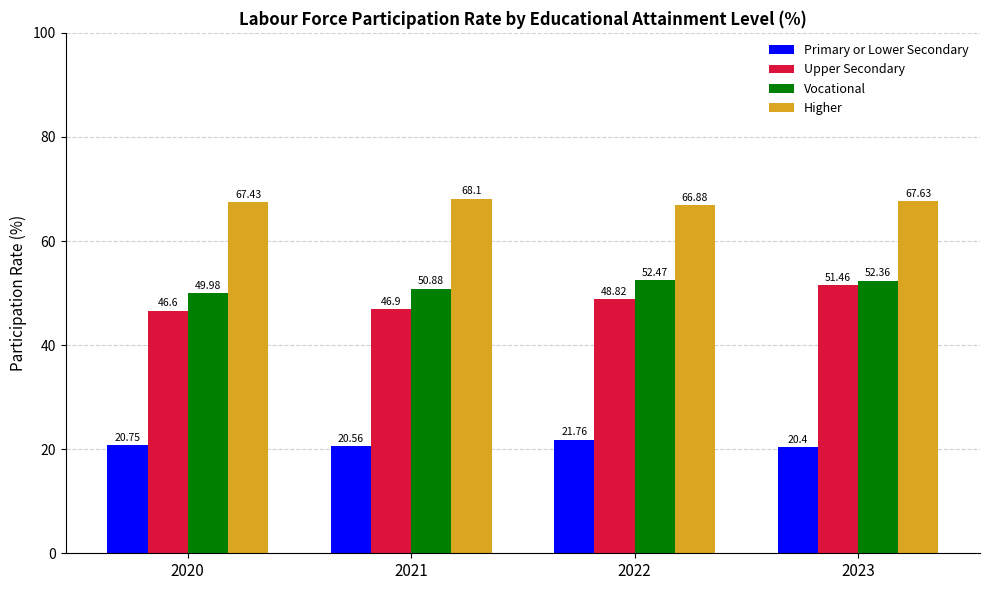

At which label does Upper Secondary first exceed 48?

2022